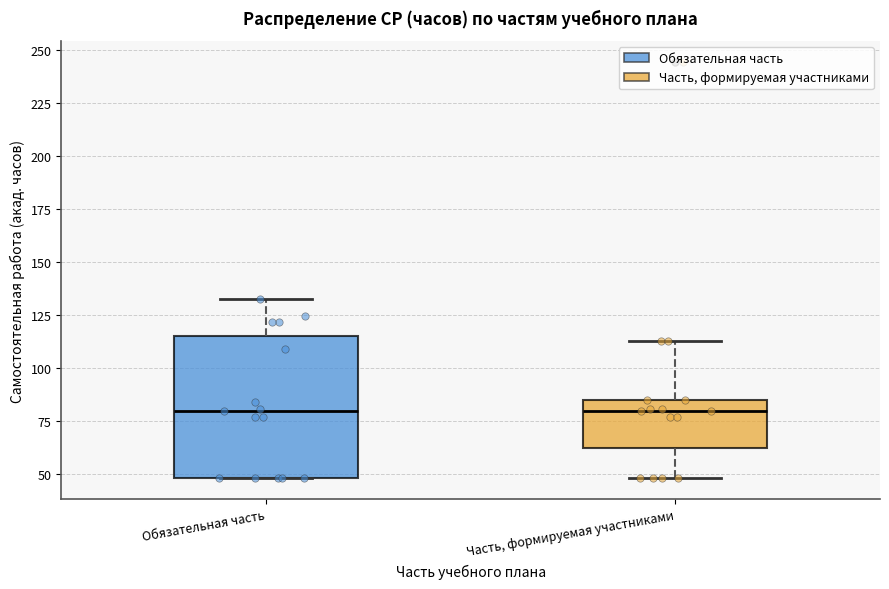

Reading left to right, read every box against the y-axis: the position of its median line, the range the box covers, and the ends of its whiskers. The values are not printed on the chart, so give them approximately, as read against the axis.

Обязательная часть: median 80, box 50 to 115, whiskers 50 to 135
Часть, формируемая участниками: median 80, box 60 to 85, whiskers 50 to 115